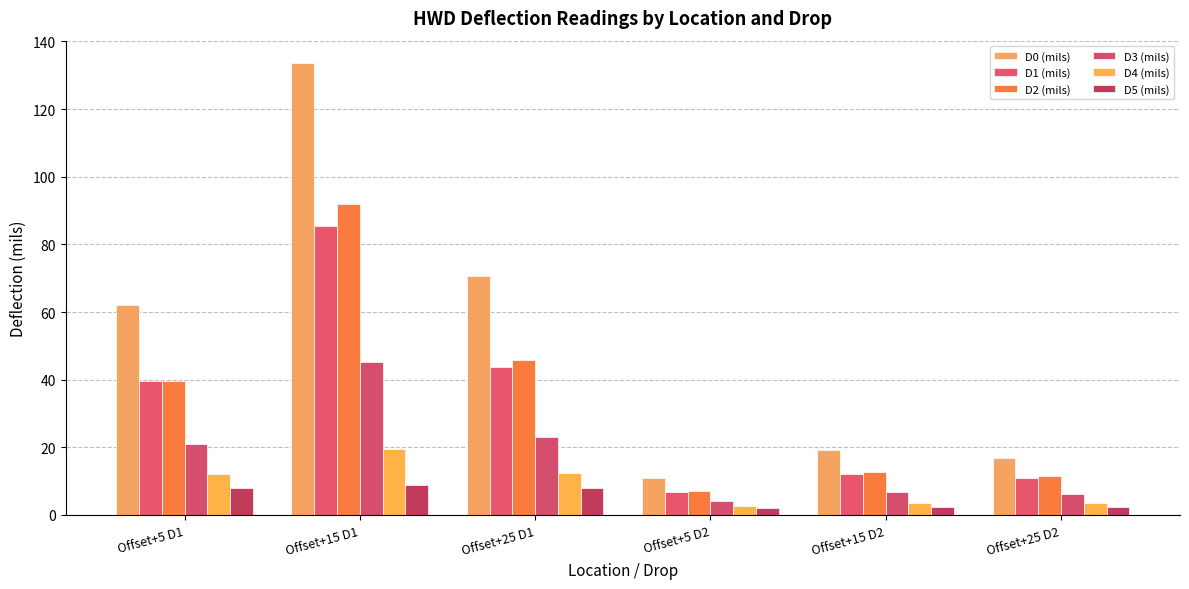

List the labels in order of D2 (mils) value, smallest first.

Offset+5 D2, Offset+25 D2, Offset+15 D2, Offset+5 D1, Offset+25 D1, Offset+15 D1